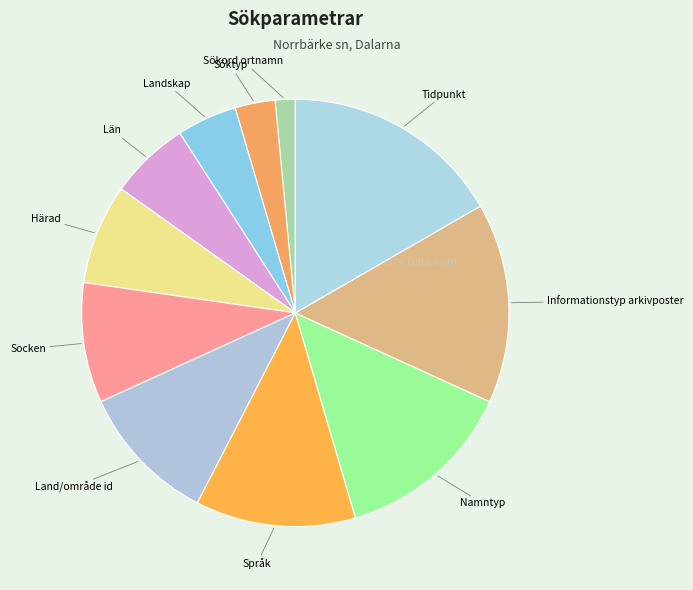

Which slice is the largest?

Tidpunkt